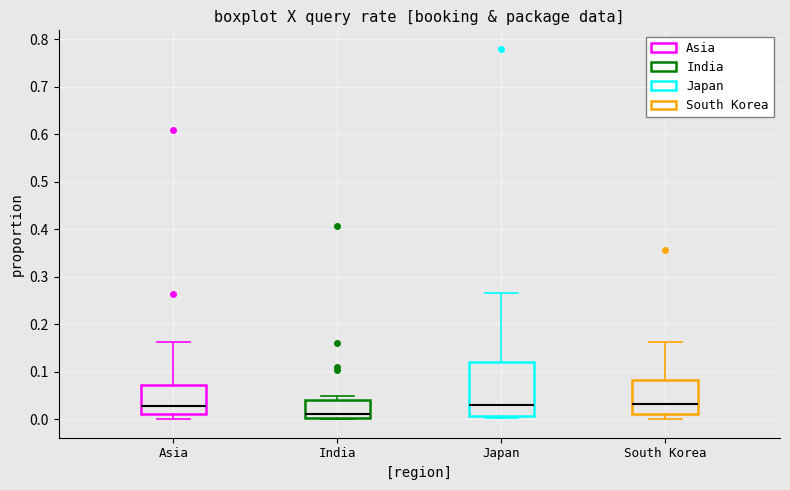

Where is the lower edge of the box for India on the y-axis? The values are not printed on the chart, so give them approximately, as read against the axis.

0.00